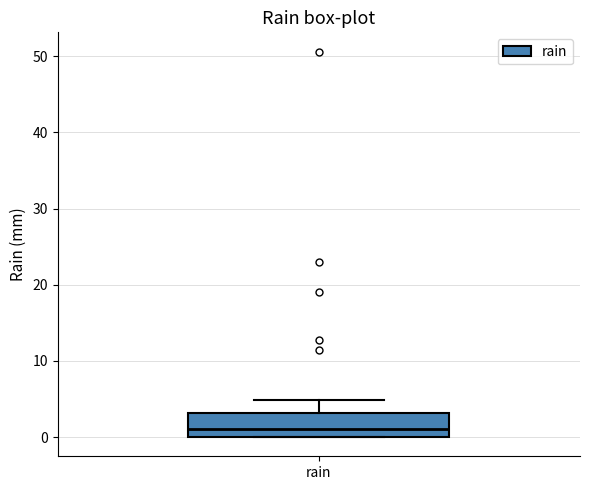

Transcribe this box plot: give where the median line is, the range the box spans, and where the two whiskers end, as read against the y-axis. The values are not printed on the chart, so give them approximately, as read against the axis.

median 1, box 0 to 3, whiskers 0 to 5